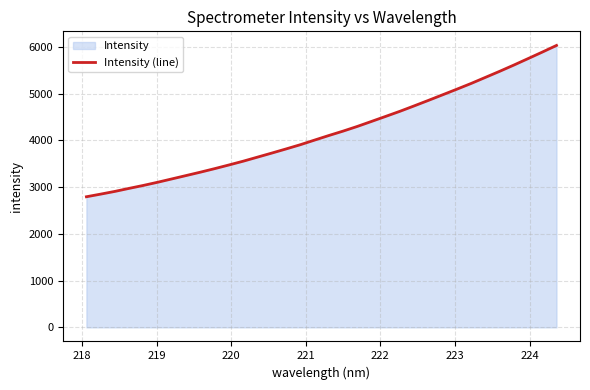

Reading left to right, transcribe all the data shown in this chart.

2794.2	2850.5	2909.0	2974.0	3037.1	3104.8	3176.4	3248.5	3320.7	3396.1	3474.6	3555.3	3641.9	3728.5	3816.8	3907.1	4006.0	4103.7	4198.0	4298.1	4405.6	4513.7	4622.8	4738.4	4856.1	4975.7	5095.8	5218.1	5347.8	5477.3	5611.4	5749.7	5889.0	6031.6